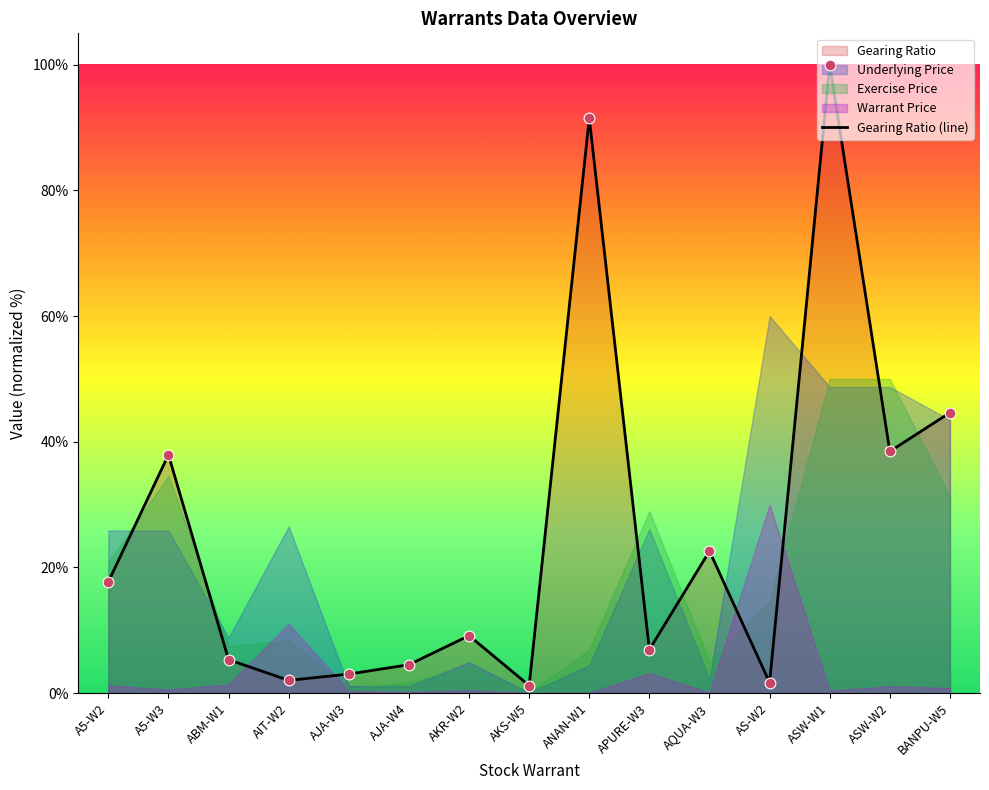

Between BANPU-W5 and ASW-W1, which is larger?

ASW-W1